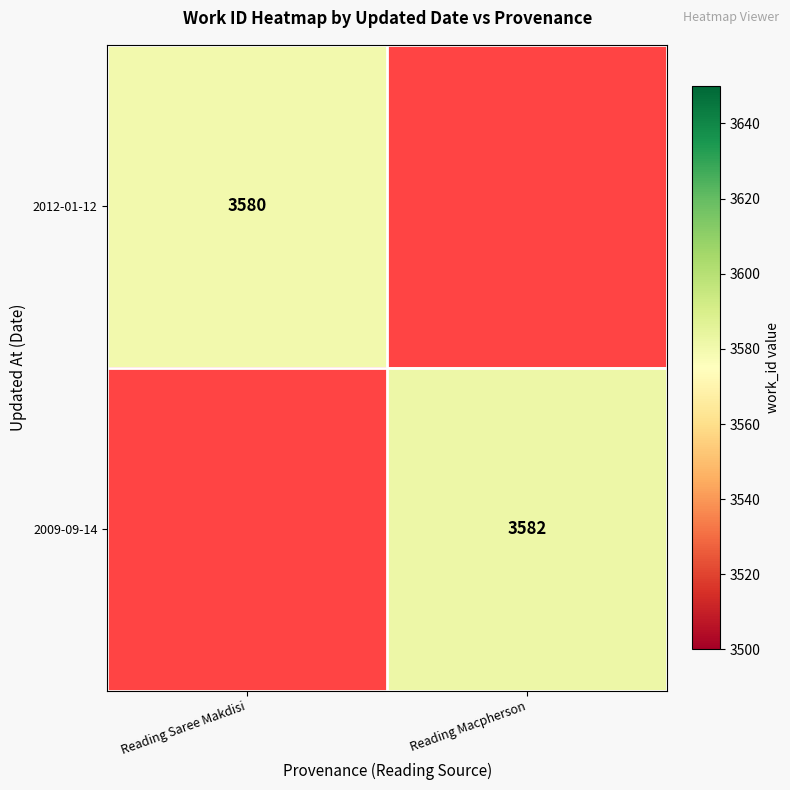

The 2009-09-14 series shows 3582 at Reading Macpherson. True or false?

True